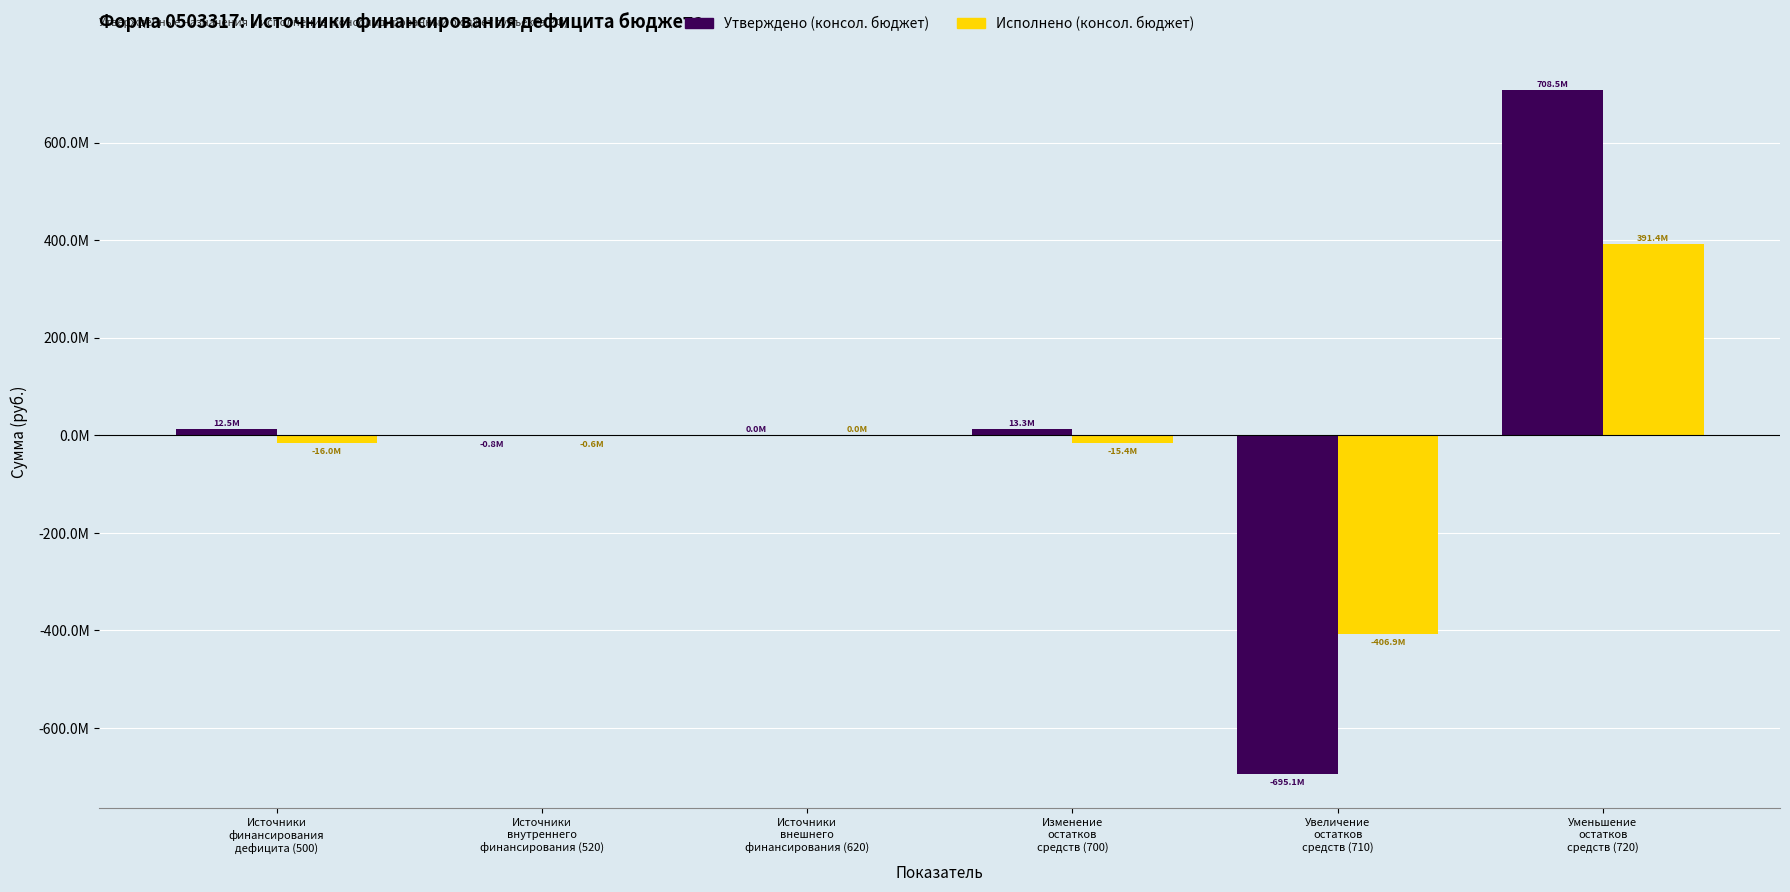

What is the total value across all series at Источники
внутреннего
финансирования (520)?

-1400000.0